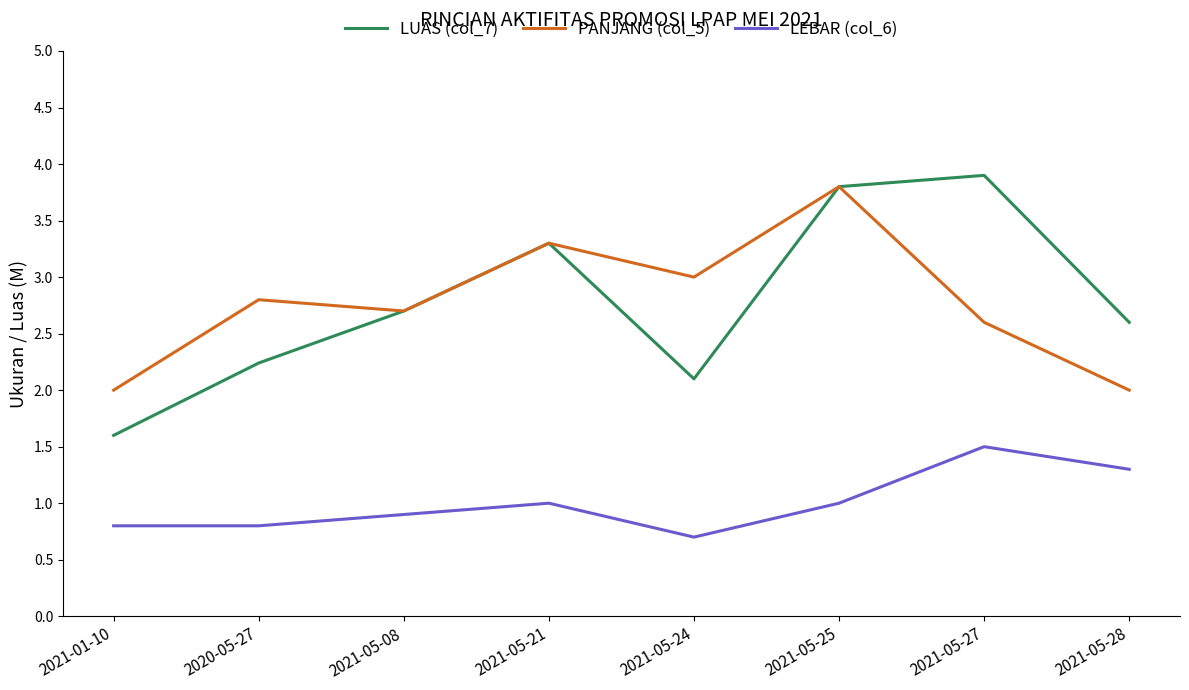

In LUAS (col_7), how many points are lower than both neighbors (excluding endpoints)?

1